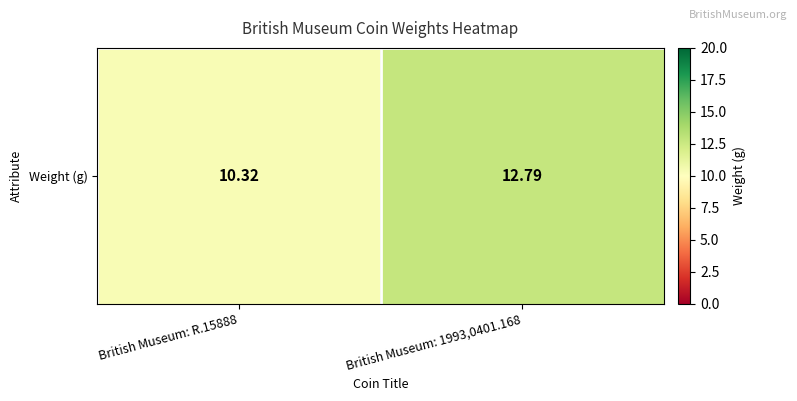

List the labels in order of value, smallest first.

British Museum: R.15888, British Museum: 1993,0401.168